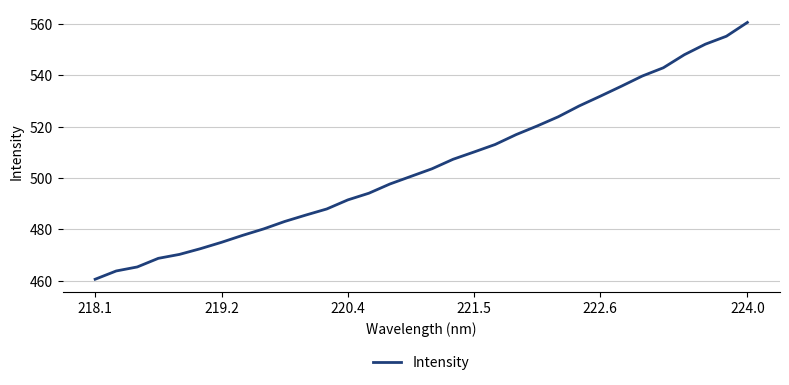

What is the smallest value displayed?

460.6